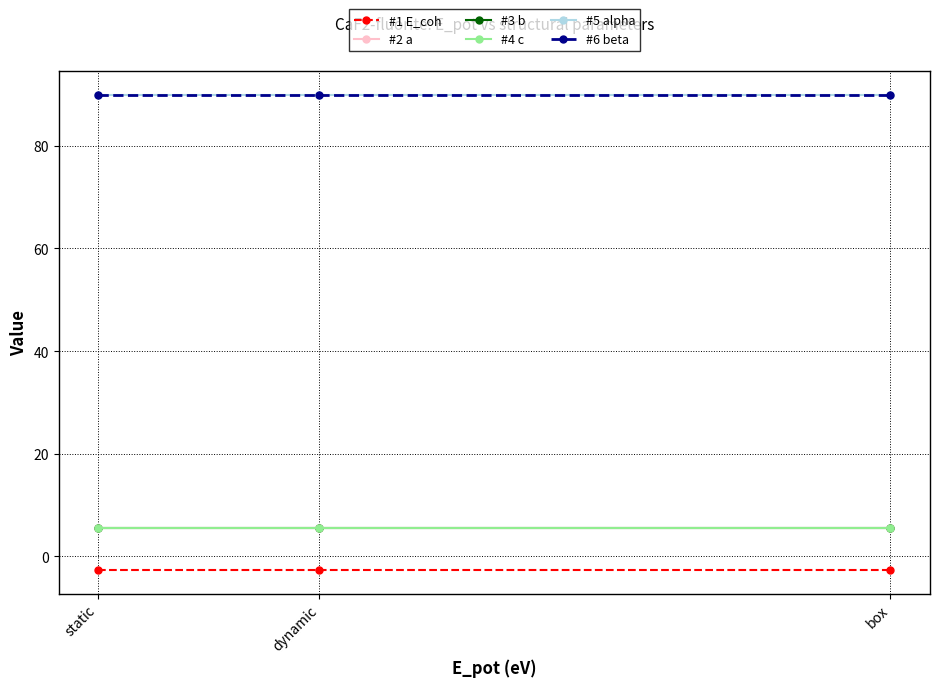

Does the chart have visible grid lines?

Yes